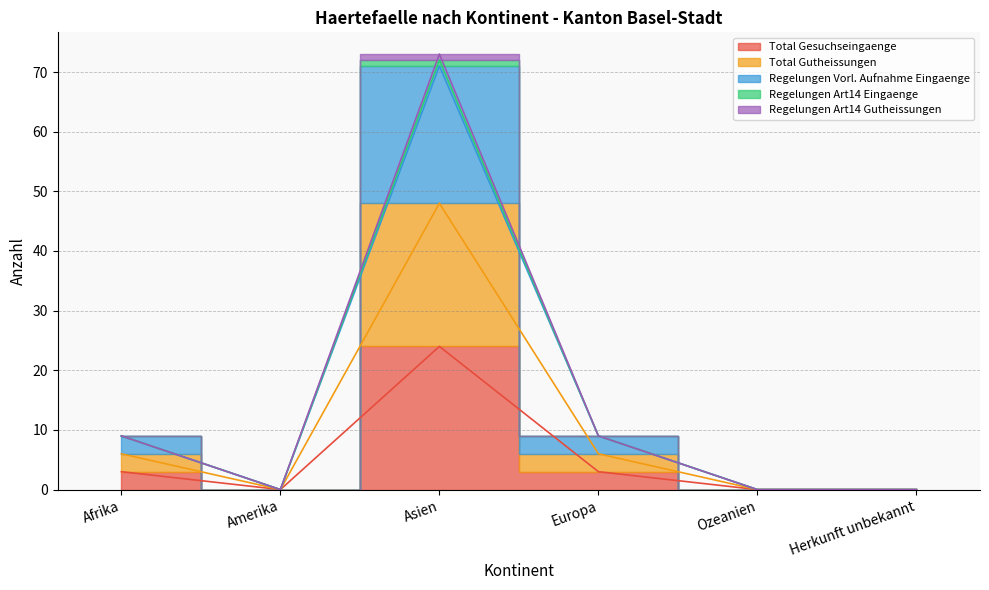

In Regelungen Vorl. Aufnahme Eingaenge, how many points are higher than both neighbors (excluding endpoints)?

1